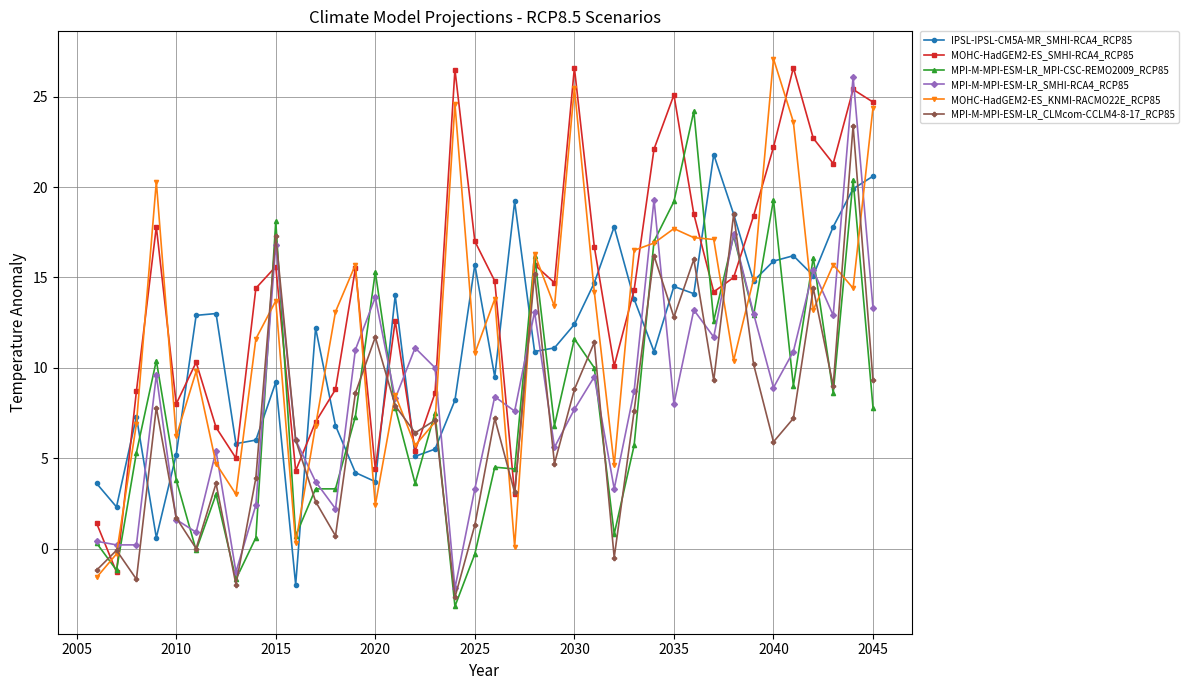

Which series has the largest total across all categories?

MOHC-HadGEM2-ES_SMHI-RCA4_RCP85